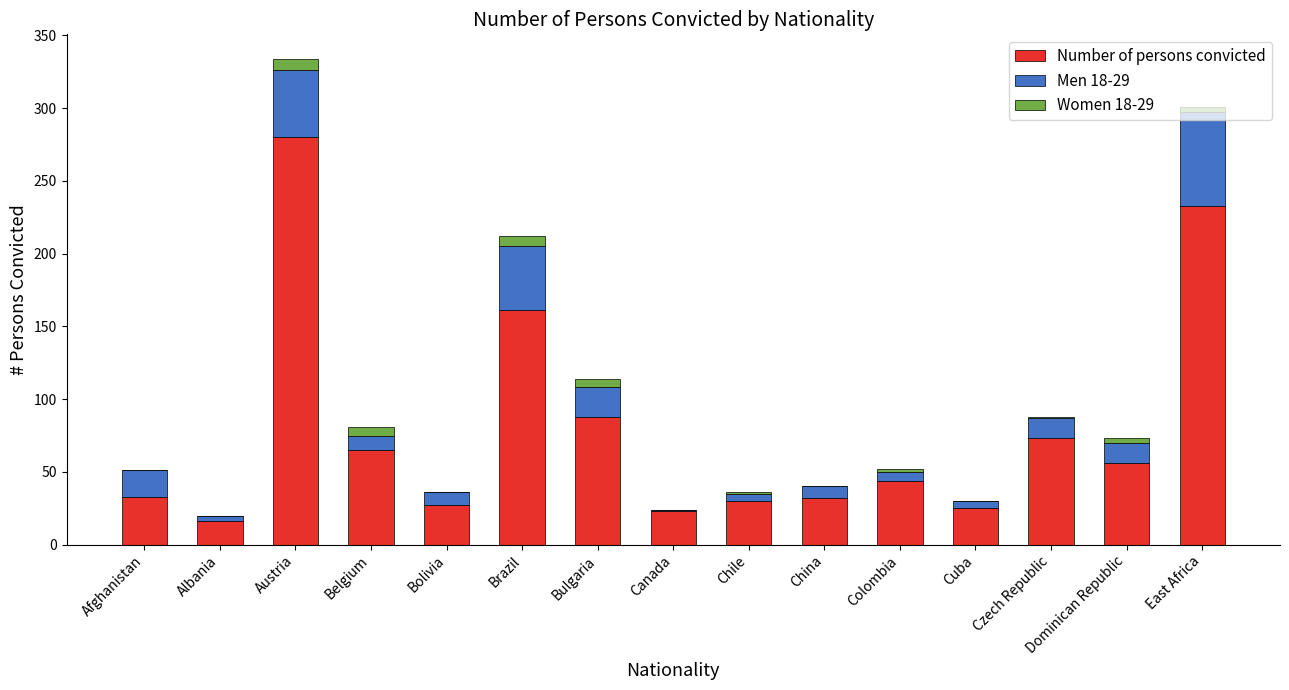

At which label does Number of persons convicted reach its peak?

Austria